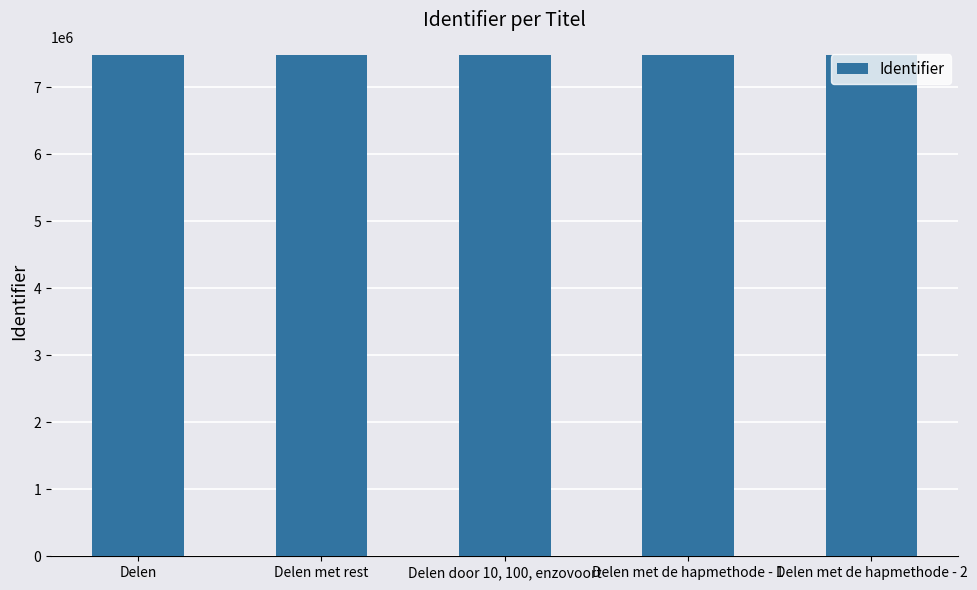

What is the sum of the values at Delen met de hapmethode - 2 and Delen?

14966457